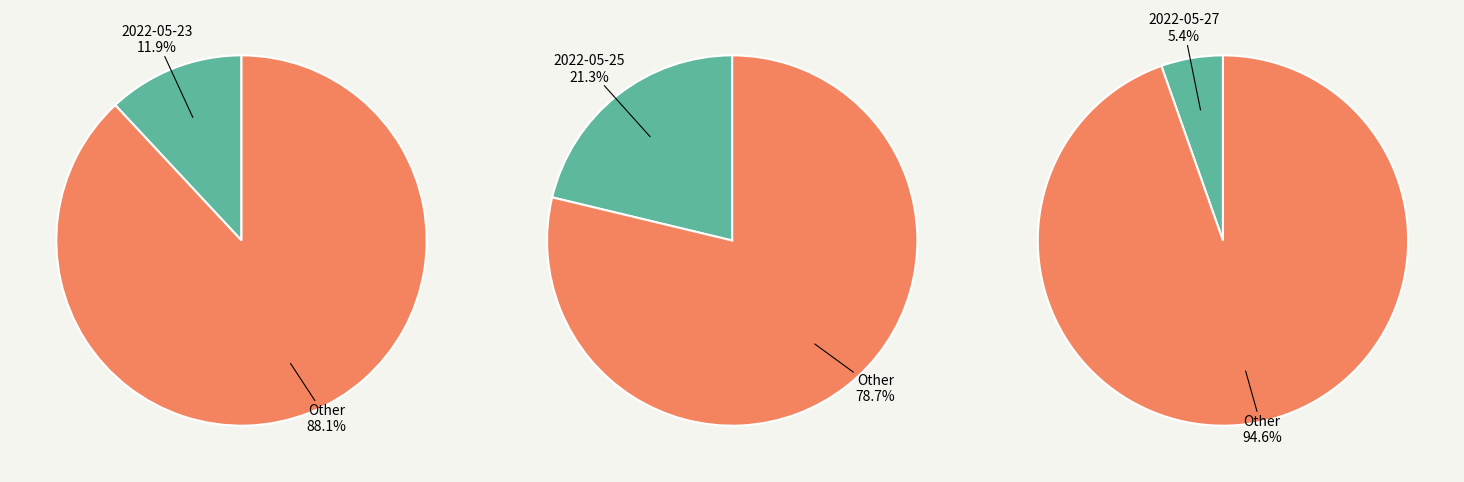

To the nearest percent, what percentage of the pie is 2022-05-25?

21%